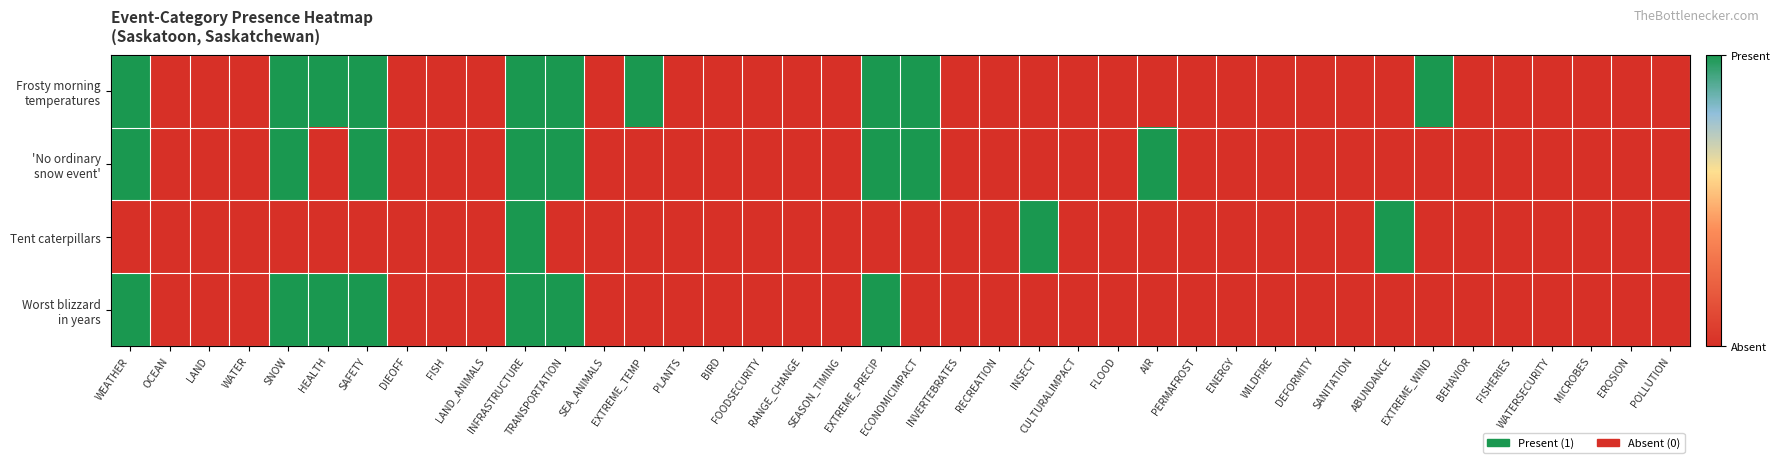

At which category does the chart reach its peak across all series?

WEATHER